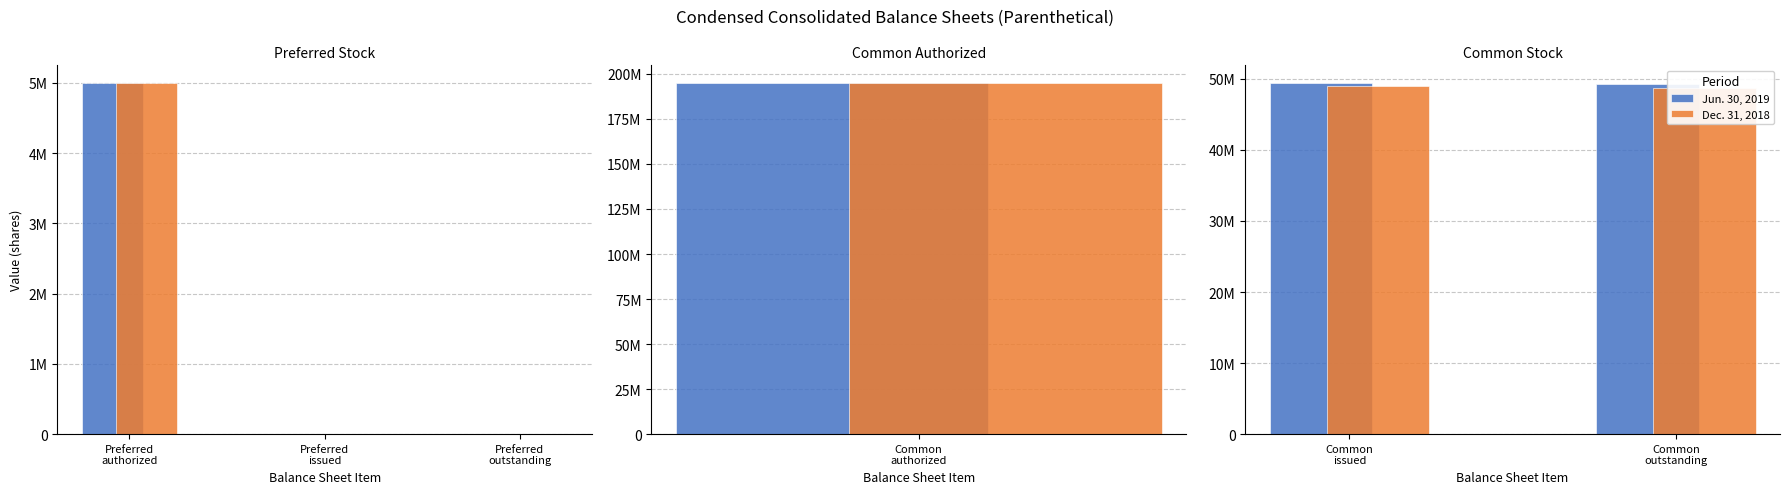

How many Dec. 31, 2018 values are between 48758951 and 49028907?

2